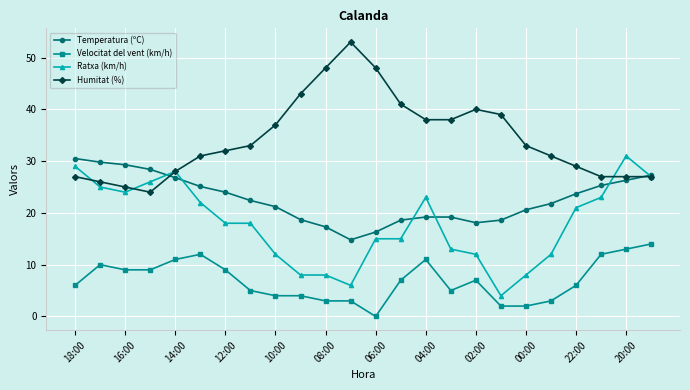

What is the minimum value for Temperatura (ºC)?

14.8